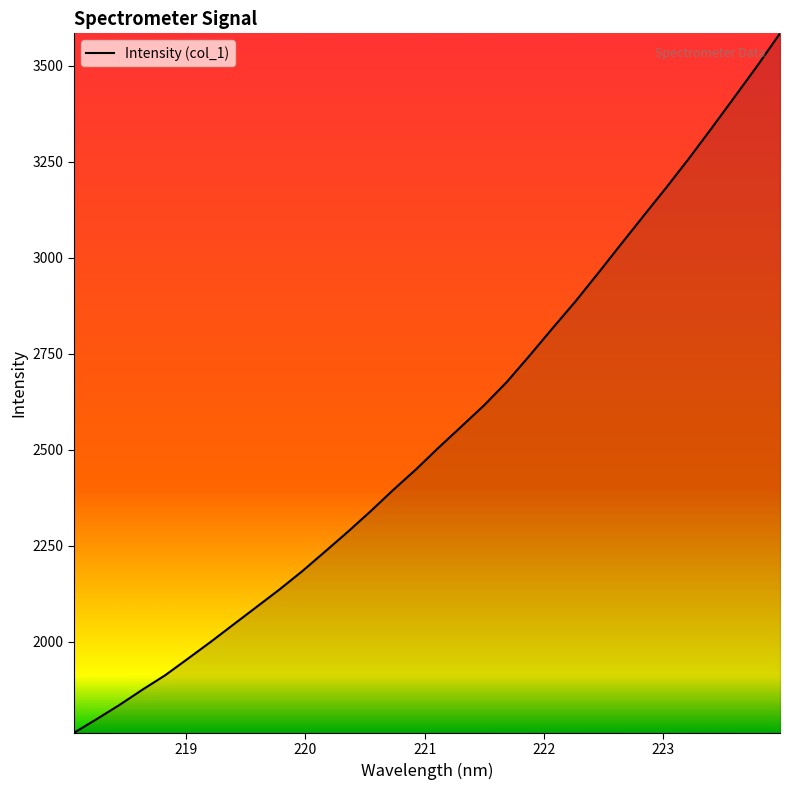

What is the smallest value displayed?

1763.2